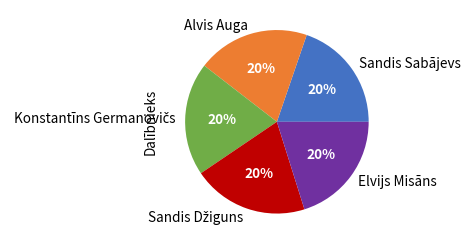

True or false: Sandis Sabājevs accounts for 31% of the total.

False